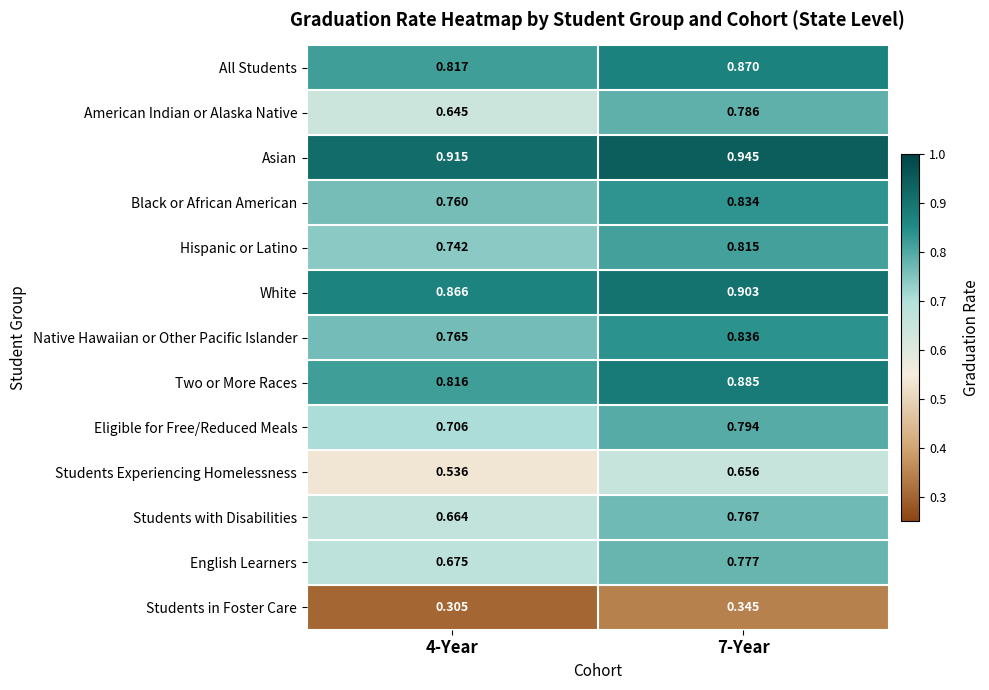

Which series has the largest range (max minus min)?

American Indian or Alaska Native